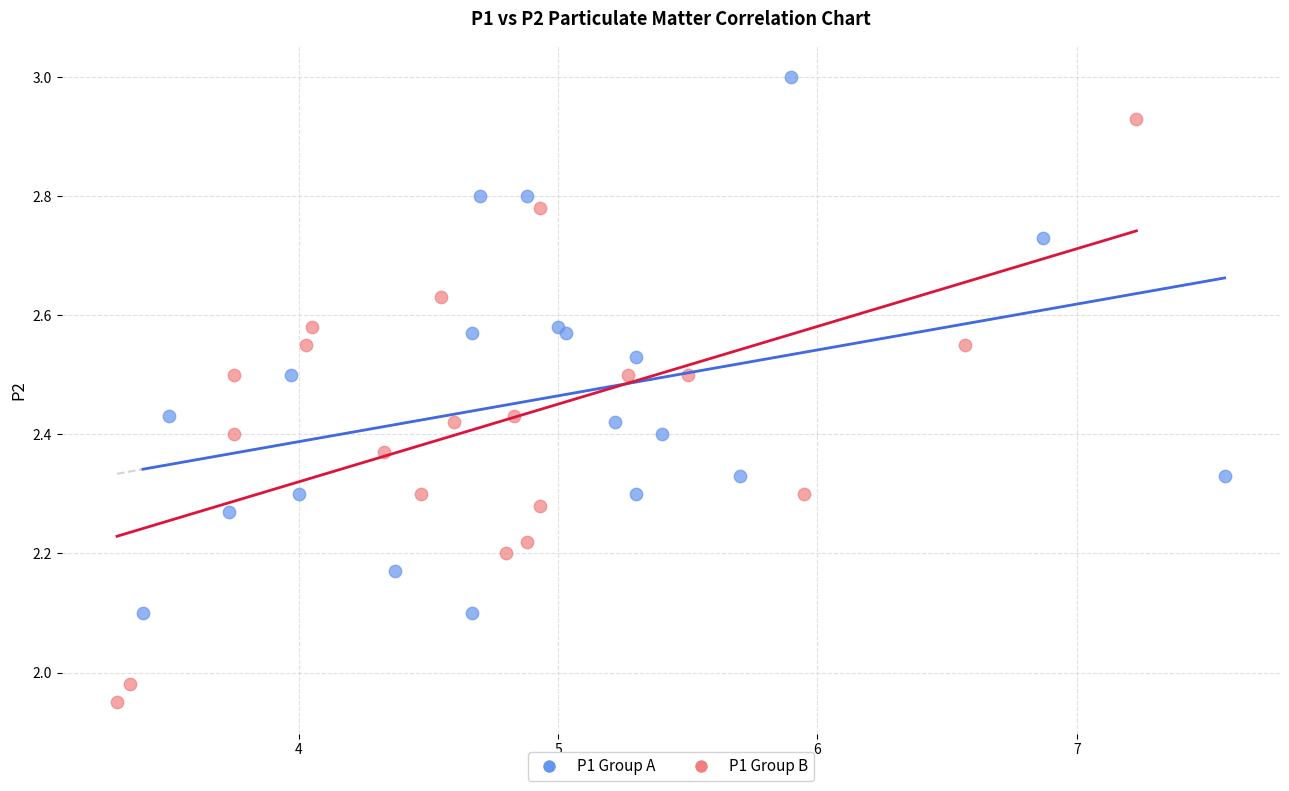

Which series contains the lowest Y value?

P1 Group B